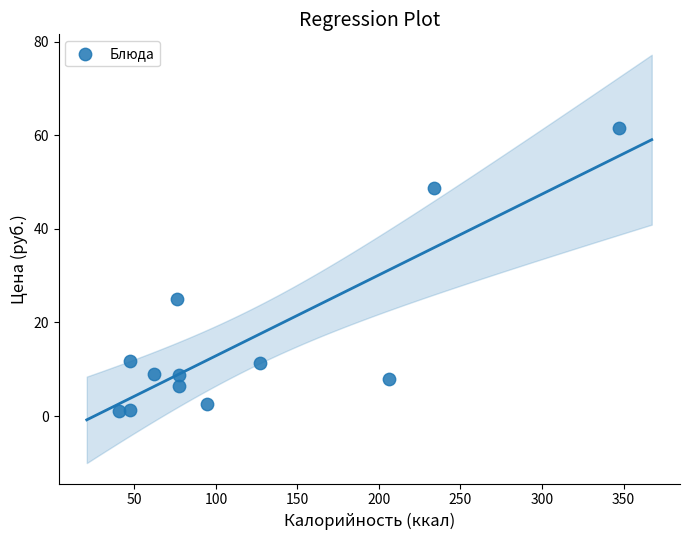

What Y value in the scatter plot is closest to 31?

25.0